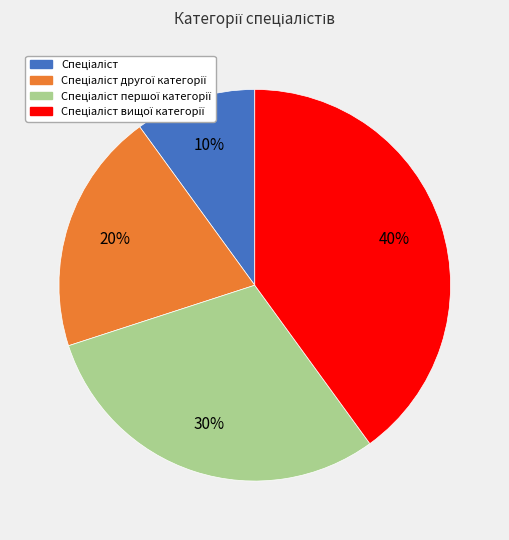

To the nearest percent, what is the difference between the largest and smallest slice percentages?

30%